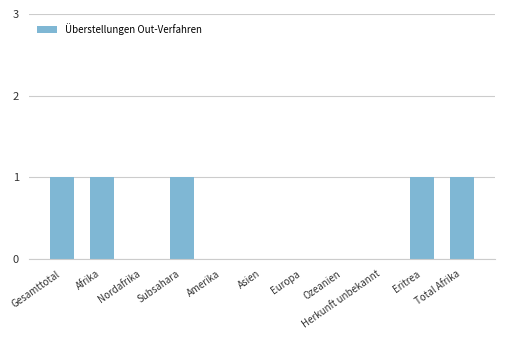

What is the difference between the values at Ozeanien and Subsahara?

1